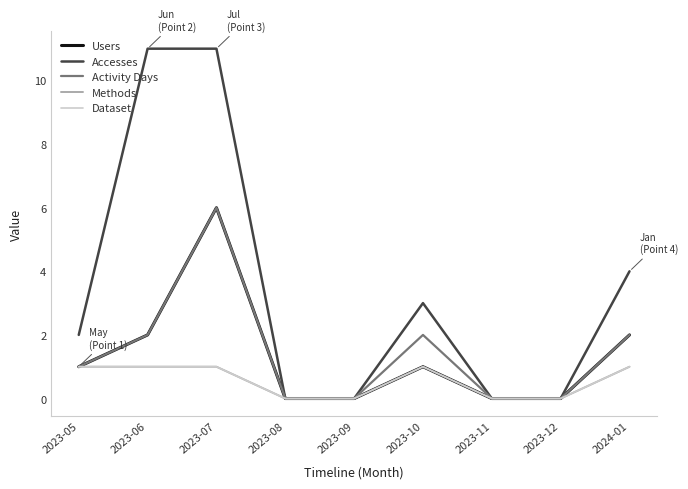

Is it true that Dataset equals 0 at 2023-09?

True